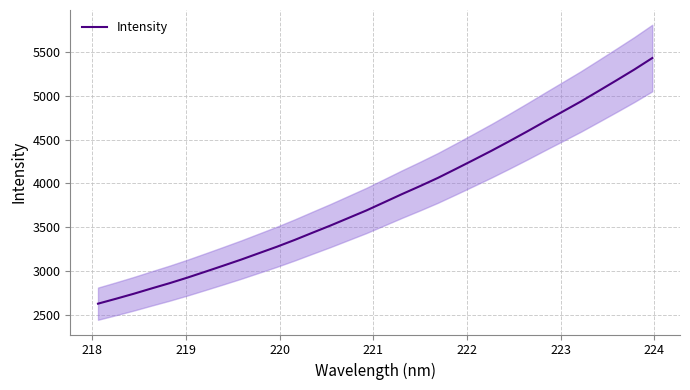

True or false: the data has more than 2 interior local peaks.

False